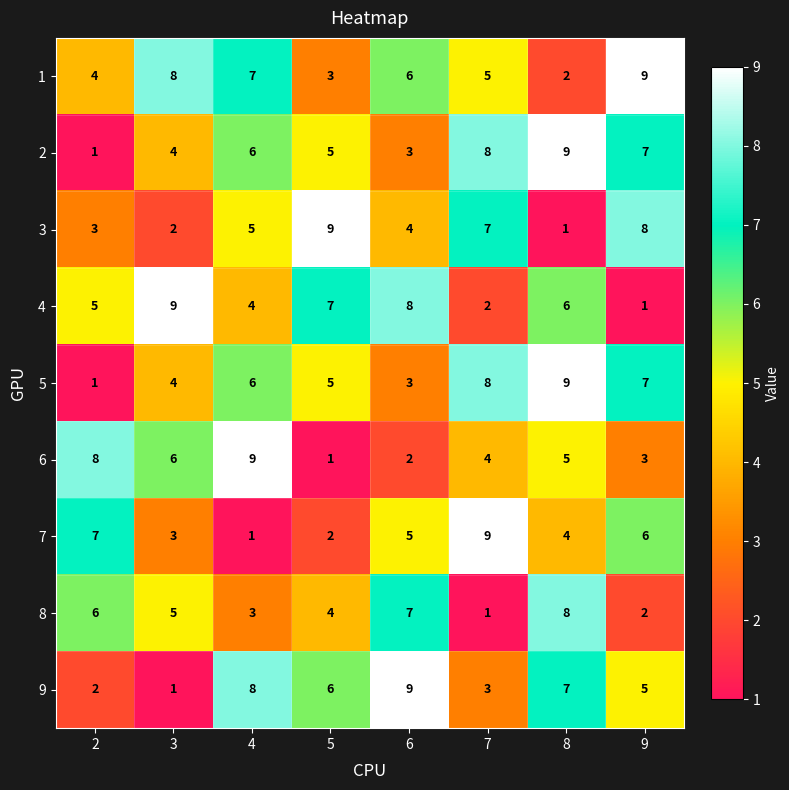

Which series has the largest total across all categories?

1